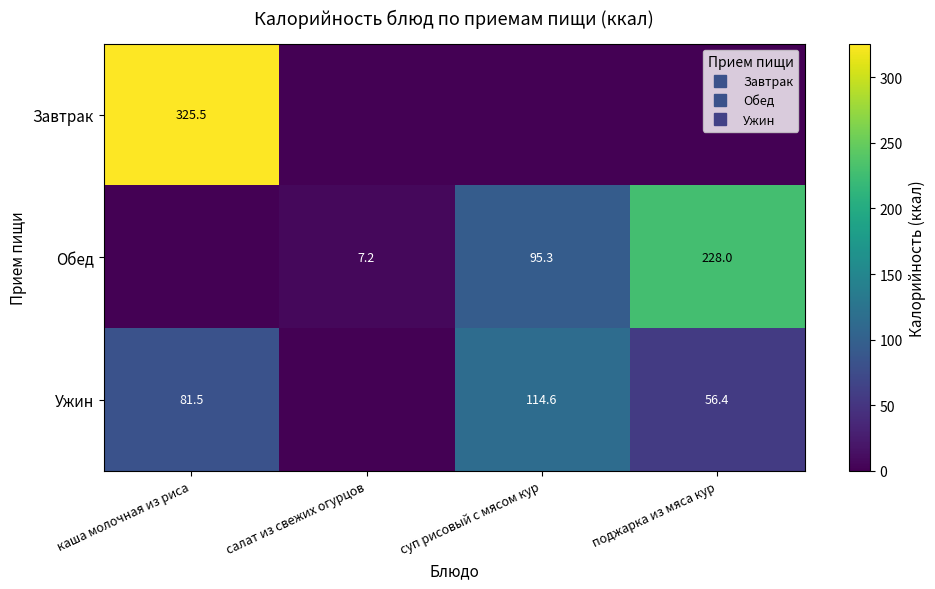

Rank the series by their maximum value, from lowest to highest.

Ужин, Обед, Завтрак